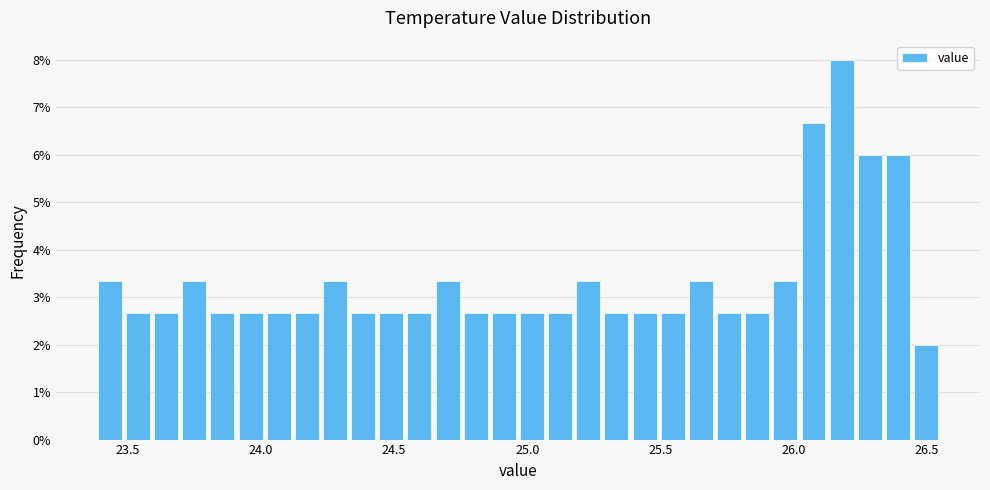

Read against the x-axis, roughly where is the centre of the tallest bar?

26.20